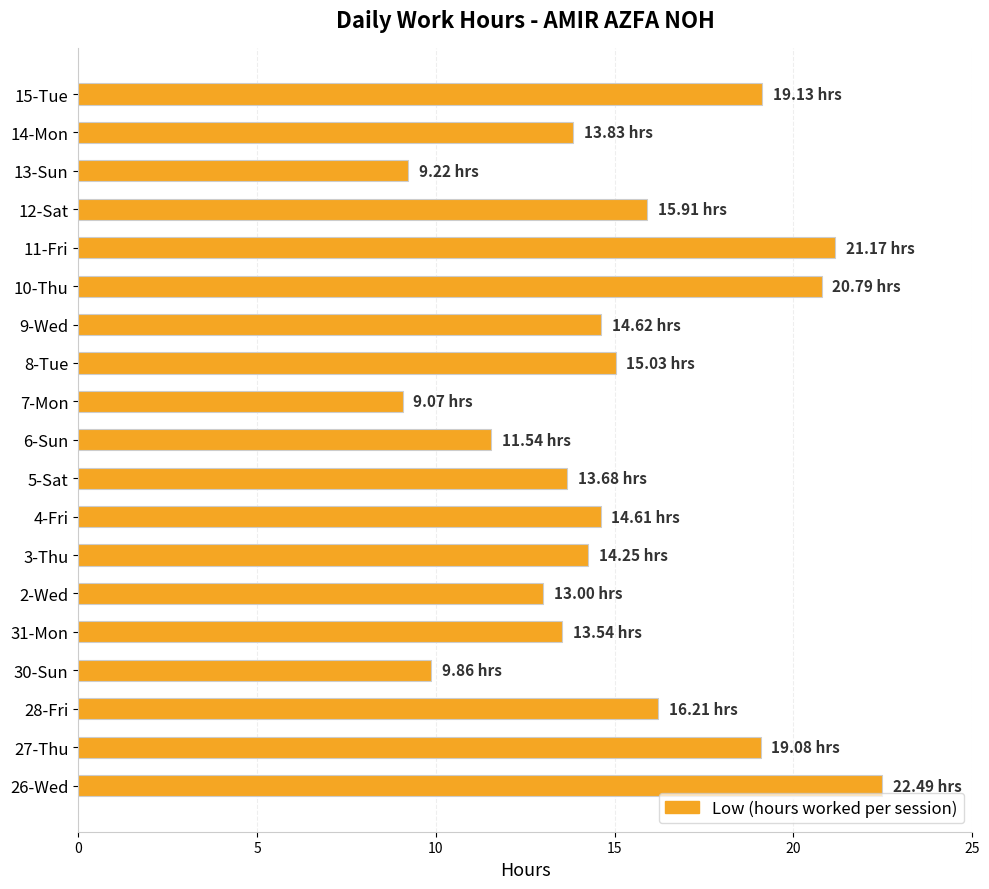

What is the sum of all values?

287.0